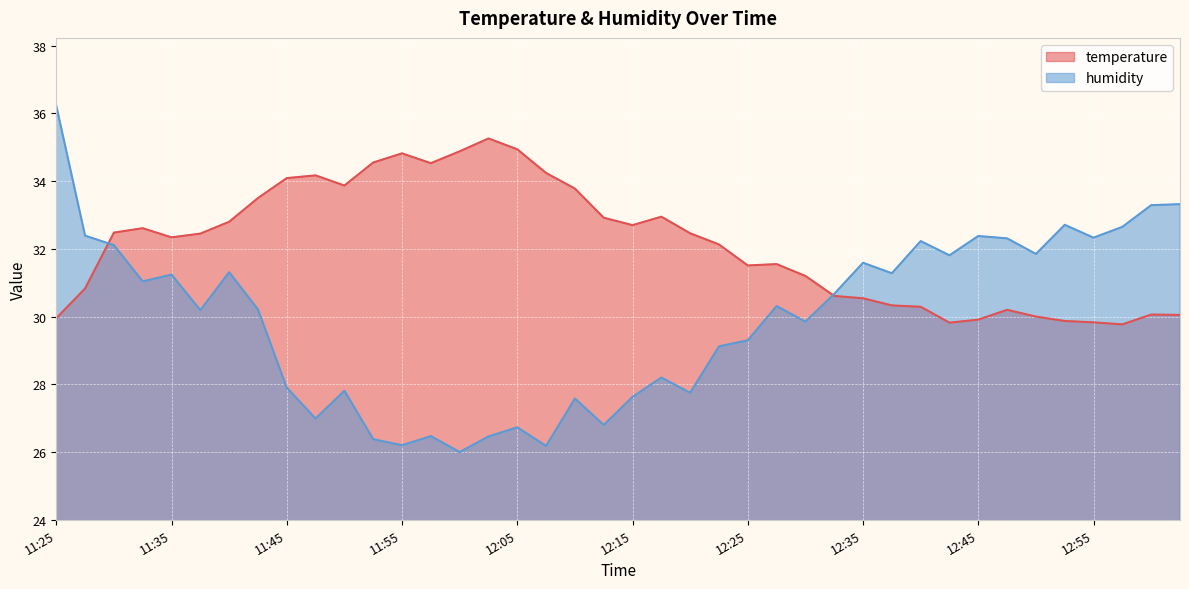

How many values in the humidity series are below 30?

18